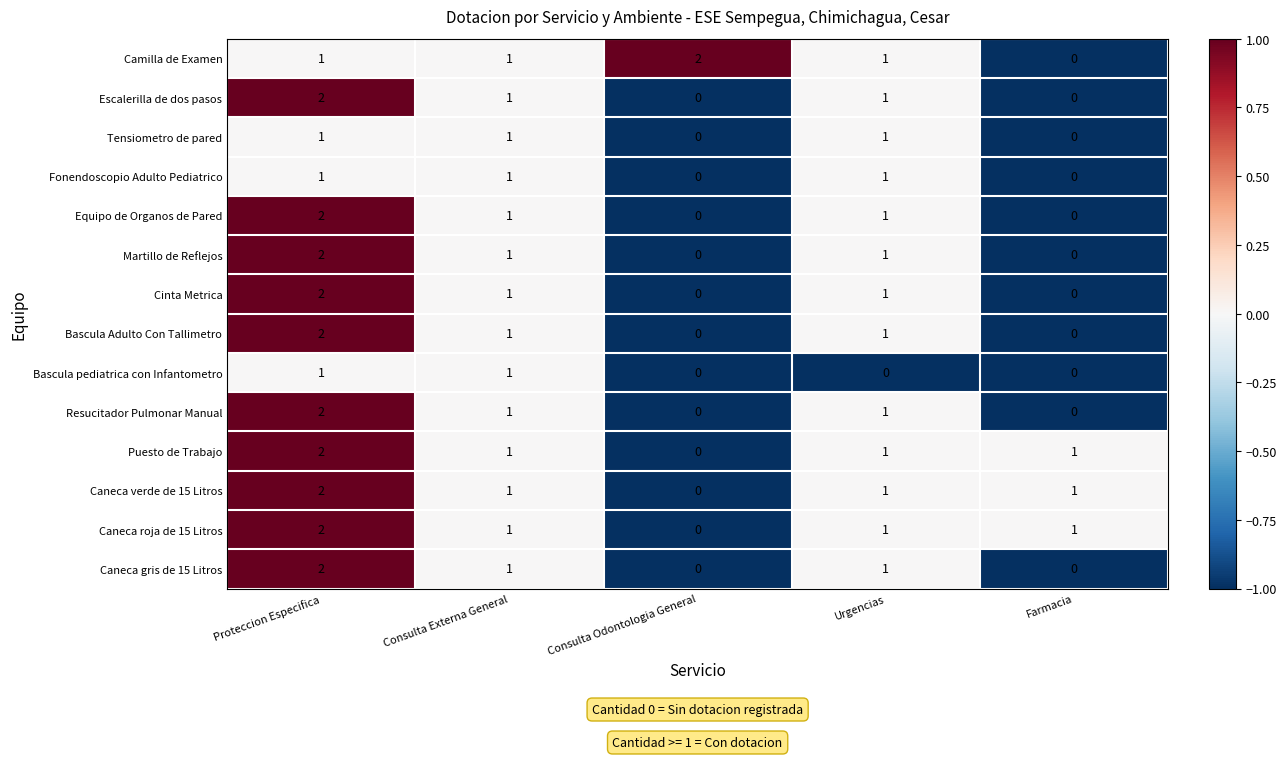

Where does the Caneca verde de 15 Litros series first go above 1?

Proteccion Especifica